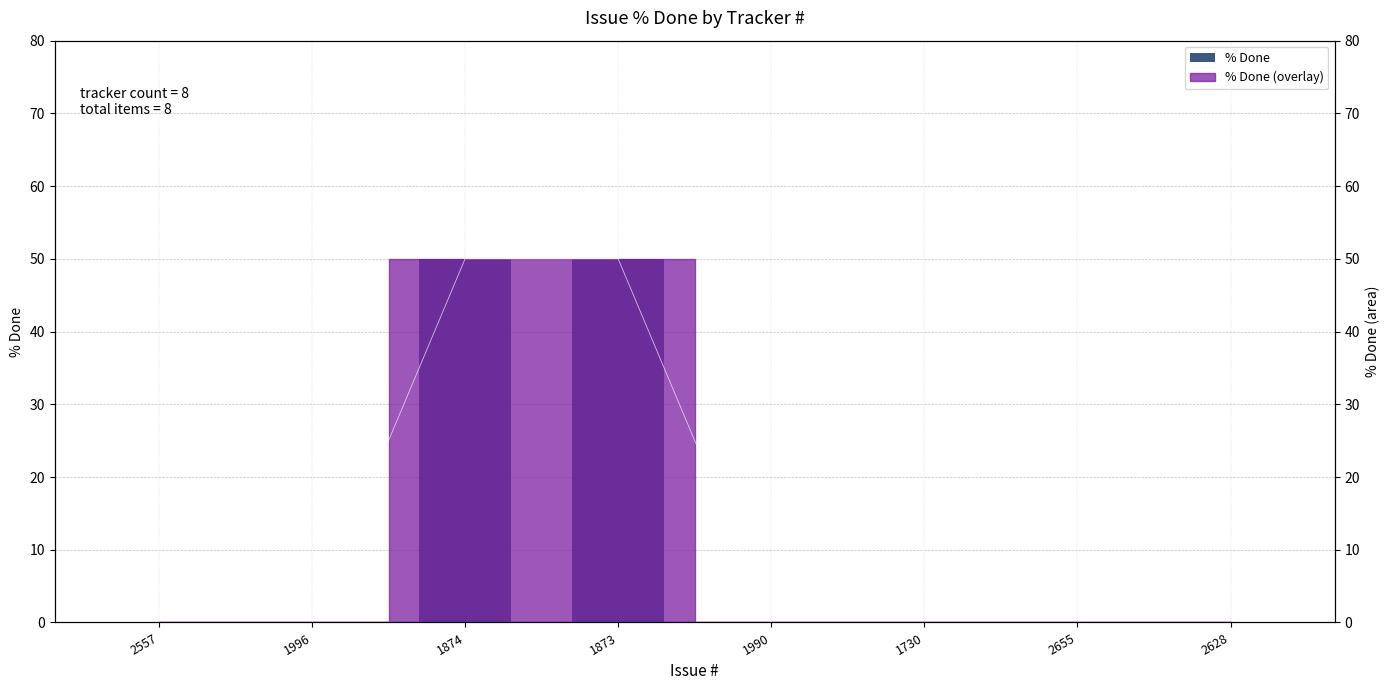

Between 2628 and 1990, which is larger?

2628